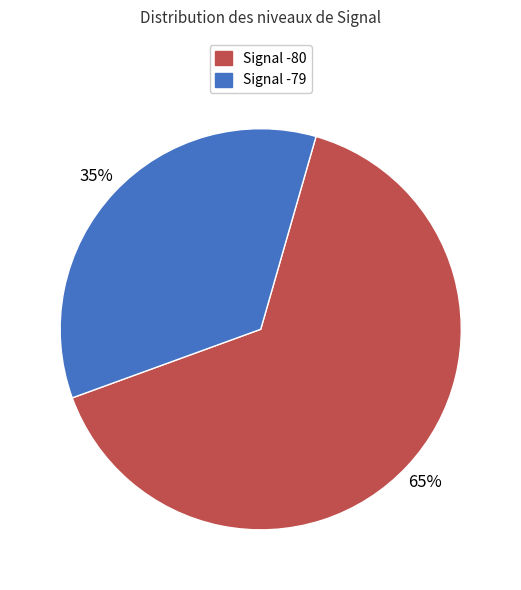

To the nearest percent, what is the difference between the largest and smallest slice percentages?

30%